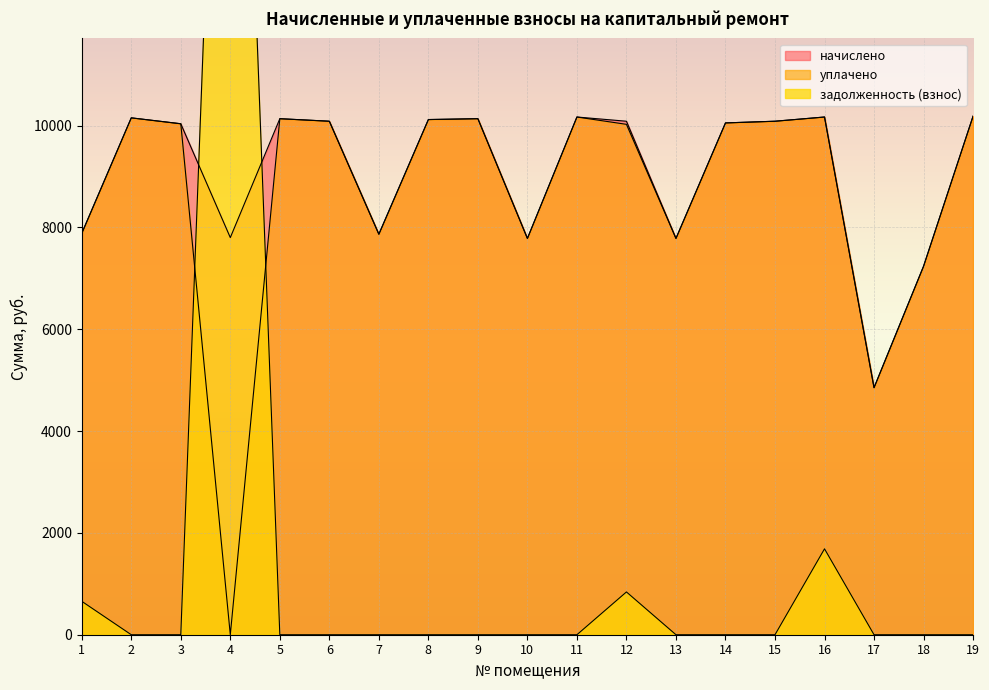

Reading right to left, transcribe all the data shown in this chart.

начислено: 10184.4	7236.7	4852.1	10167.8	10085.0	10051.9	7783.2	10085.0	10167.8	7783.2	10134.7	10118.0	7866.0	10085.0	10134.7	7799.8	10035.4	10151.3	7882.6
уплачено: 10184.4	7236.7	4852.1	10167.8	10085.0	10051.9	7783.2	10024.1	10167.8	7783.2	10134.7	10118.0	7866.0	10085.0	10134.7	0.0	10035.4	10151.3	7882.6
задолженность (взнос): 0.0	0.0	0.0	1687.1	0.0	0.0	0.0	840.4	0.0	0.0	0.0	0.0	0.0	0.0	0.0	25554.1	0.0	0.0	656.9